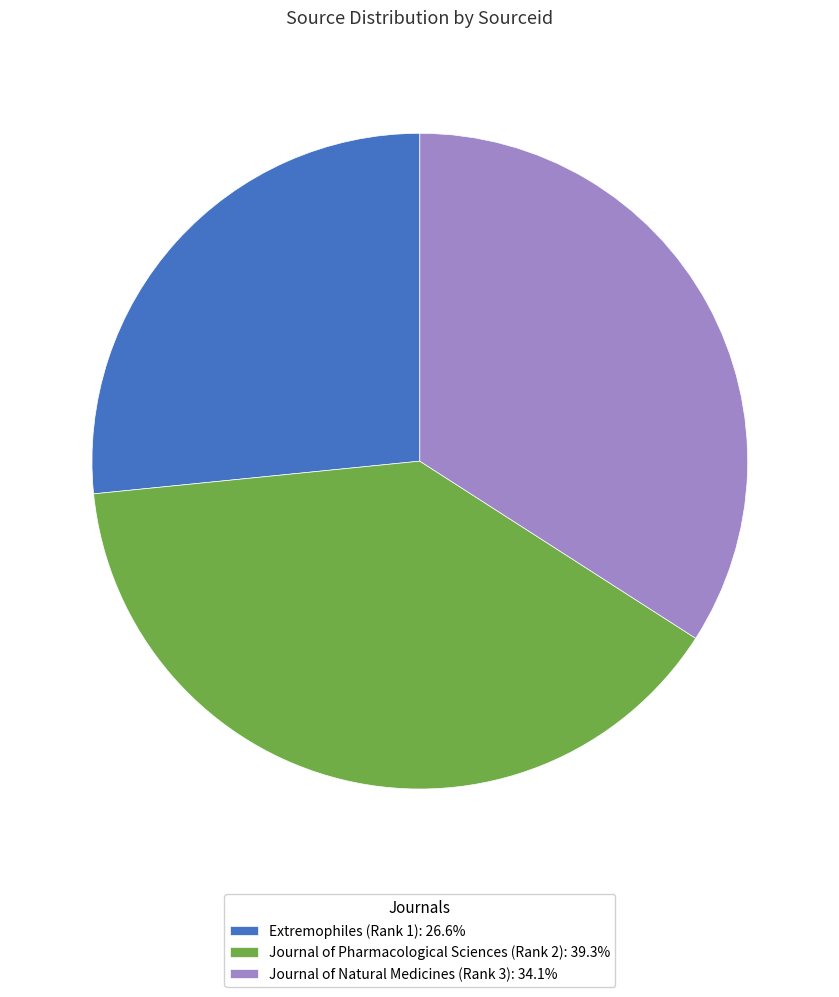

What is the ratio of the value at Journal of Pharmacological Sciences (Rank 2): 39.3% to the value at Journal of Natural Medicines (Rank 3): 34.1%?

1.2